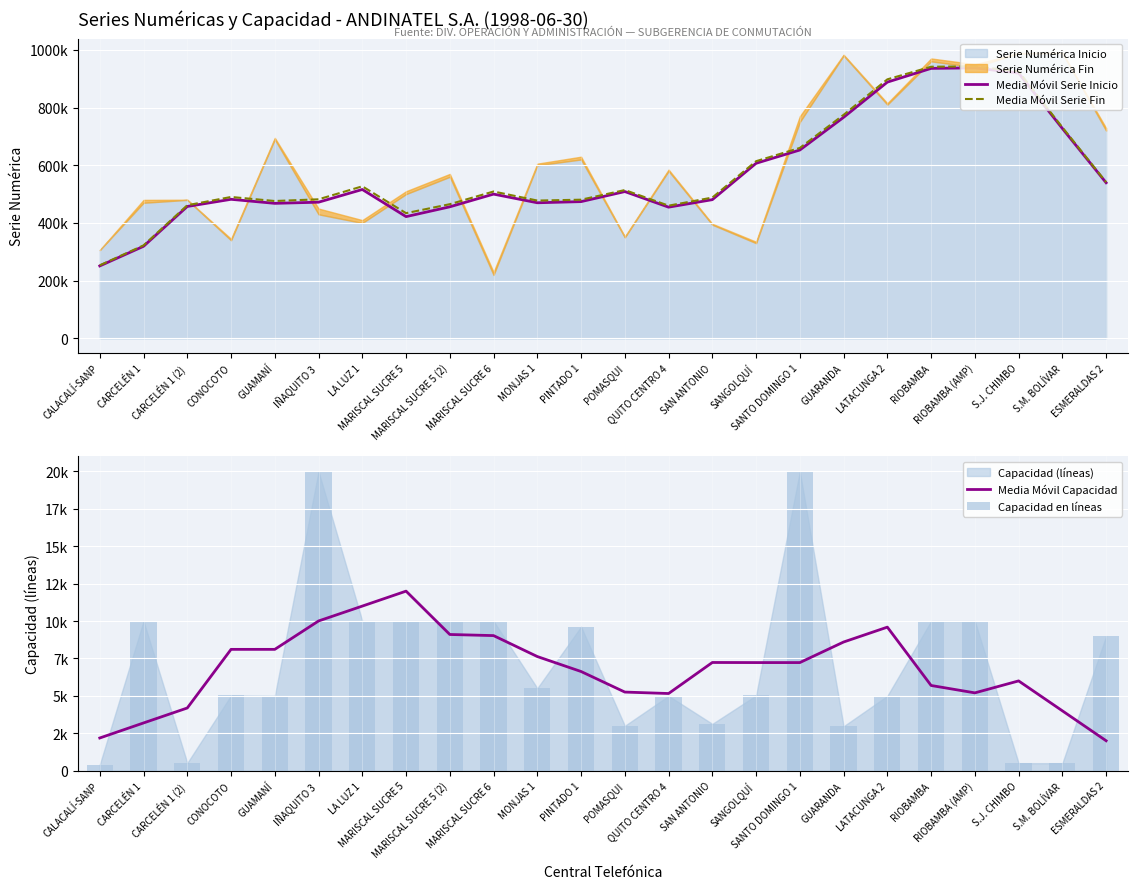

What is the label of the 1st bar from the right?

ESMERALDAS 2